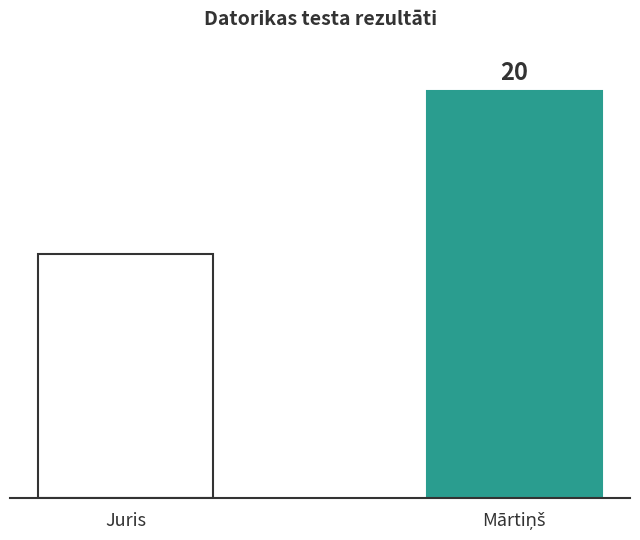

Count the number of data series in this chart.

1